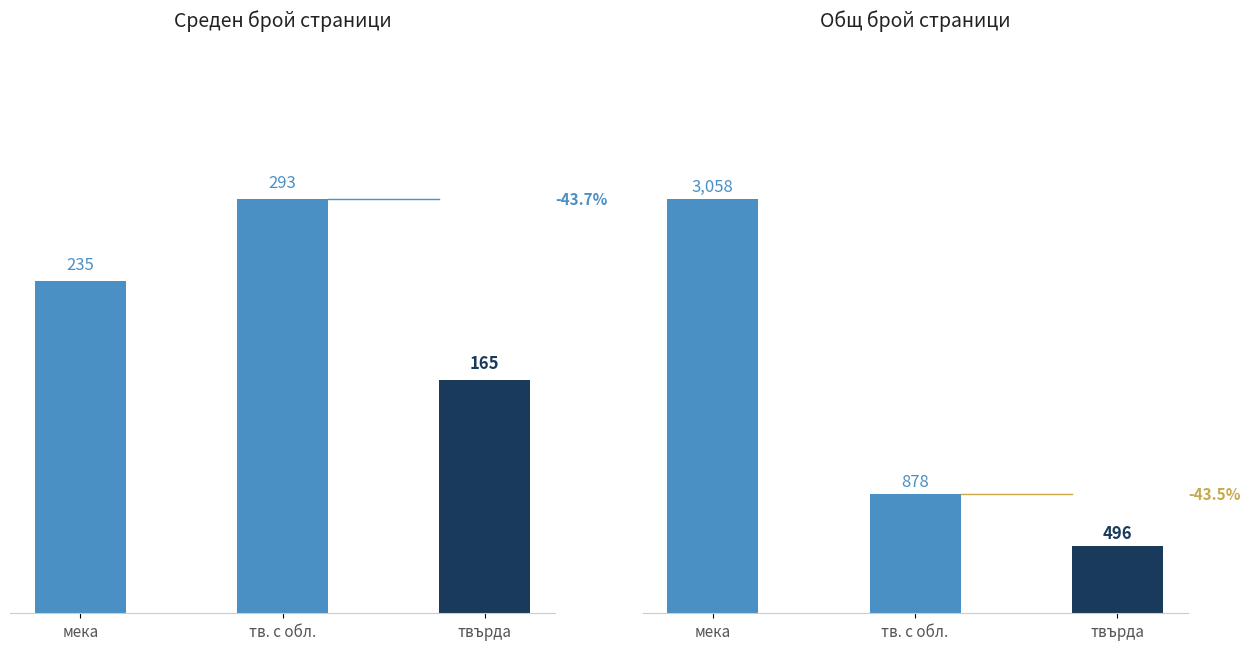

Which has a higher value, твърда or тв. с обл.?

тв. с обл.